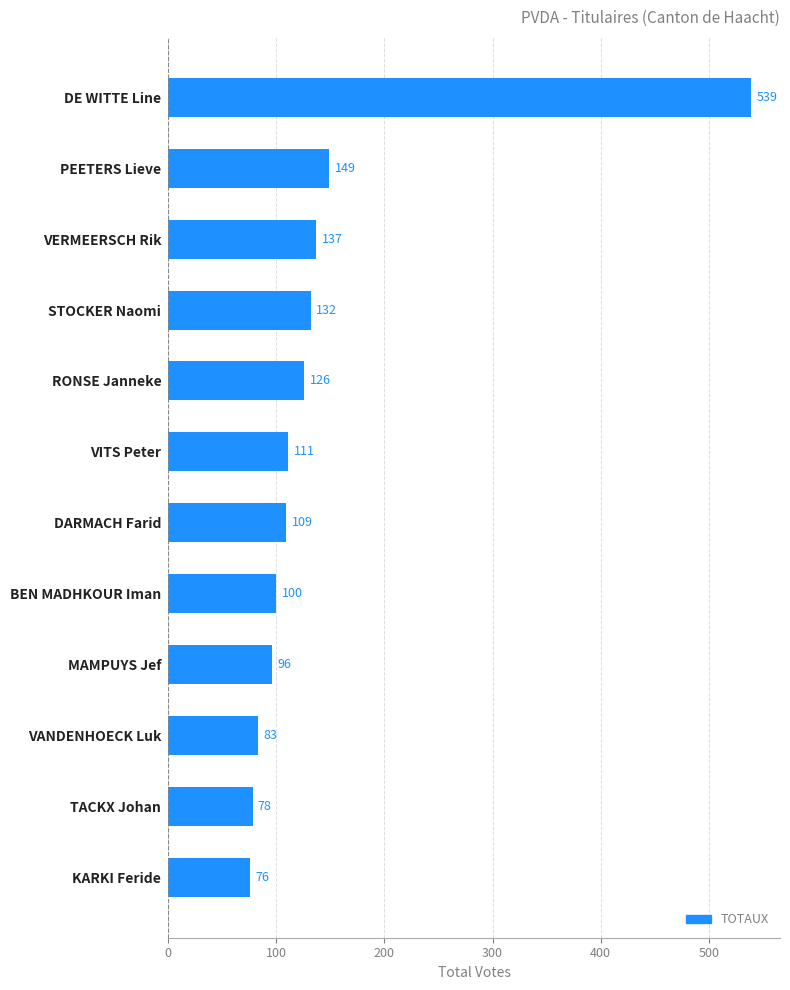

True or false: the data shows 62 at VITS Peter.

False